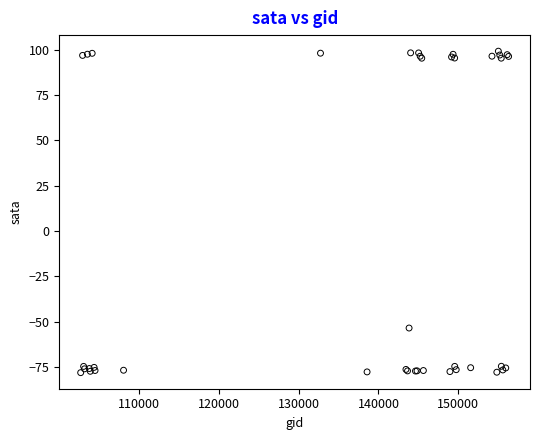

What Y value in the scatter plot is closest to 10?

-53.5